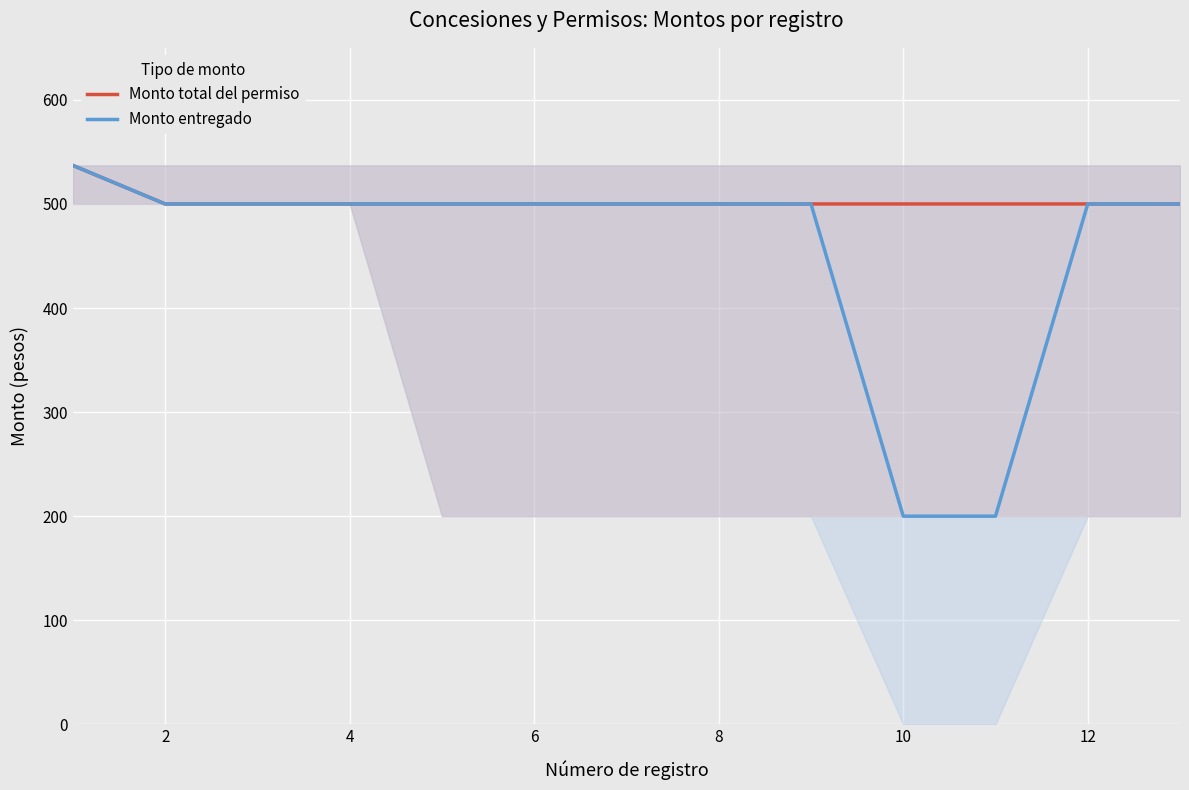

The value of Monto total del permiso at 10 is 848. True or false?

False